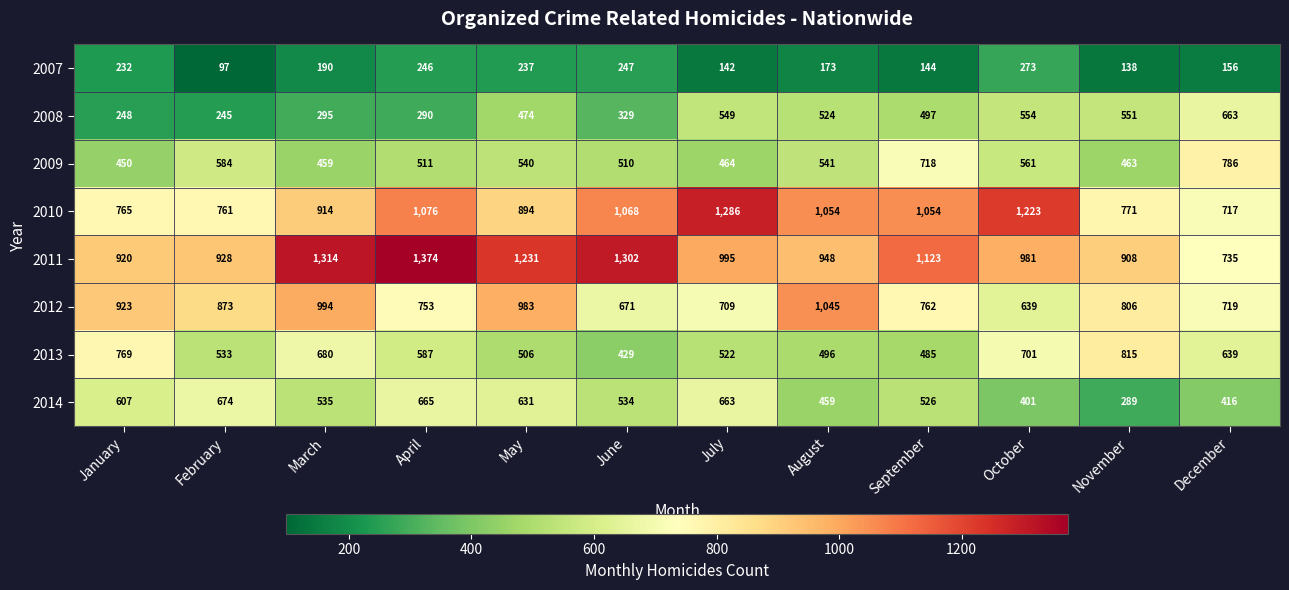

At how many categories does at least one series exceed 792?

11